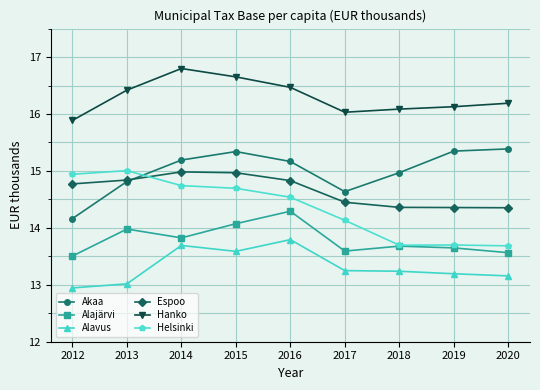

What is the value of the Helsinki point at the 4th from the left?

14.7